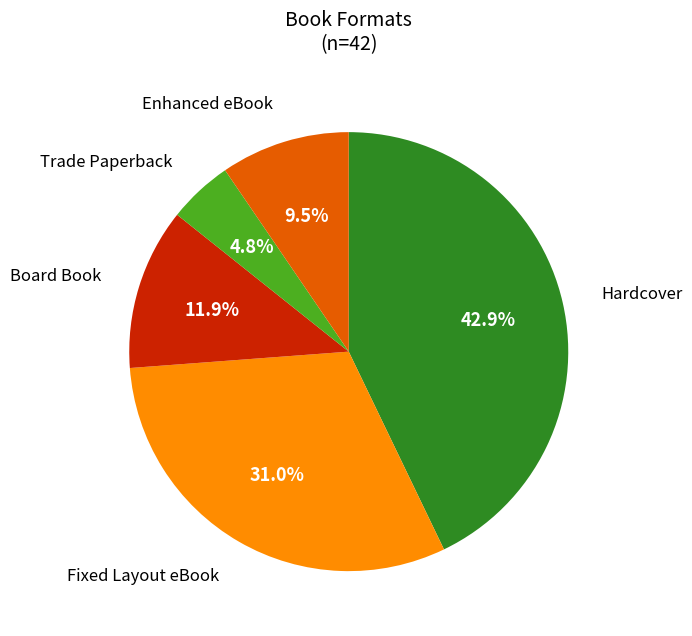

Does any single category account for the majority?

No